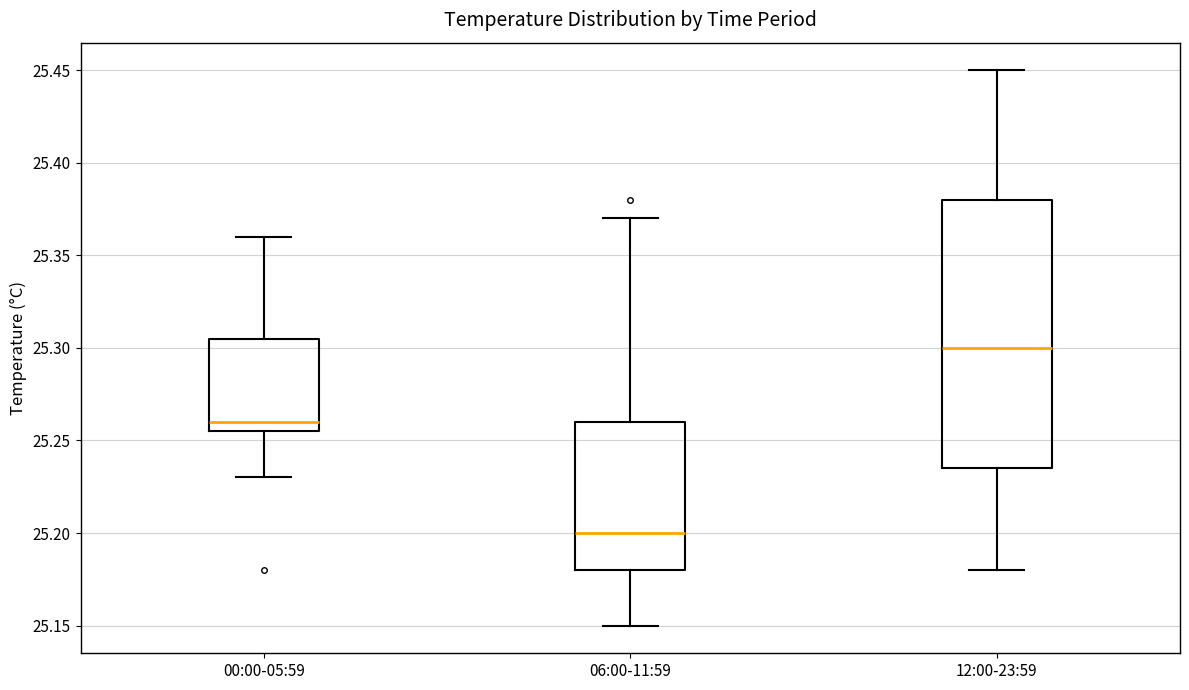

Which box's median line is the lowest?

06:00-11:59